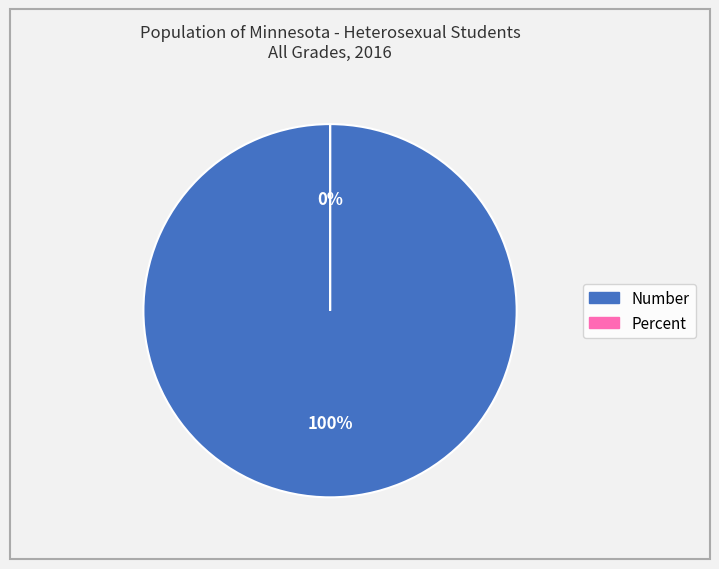

True or false: Number accounts for 100% of the total.

True